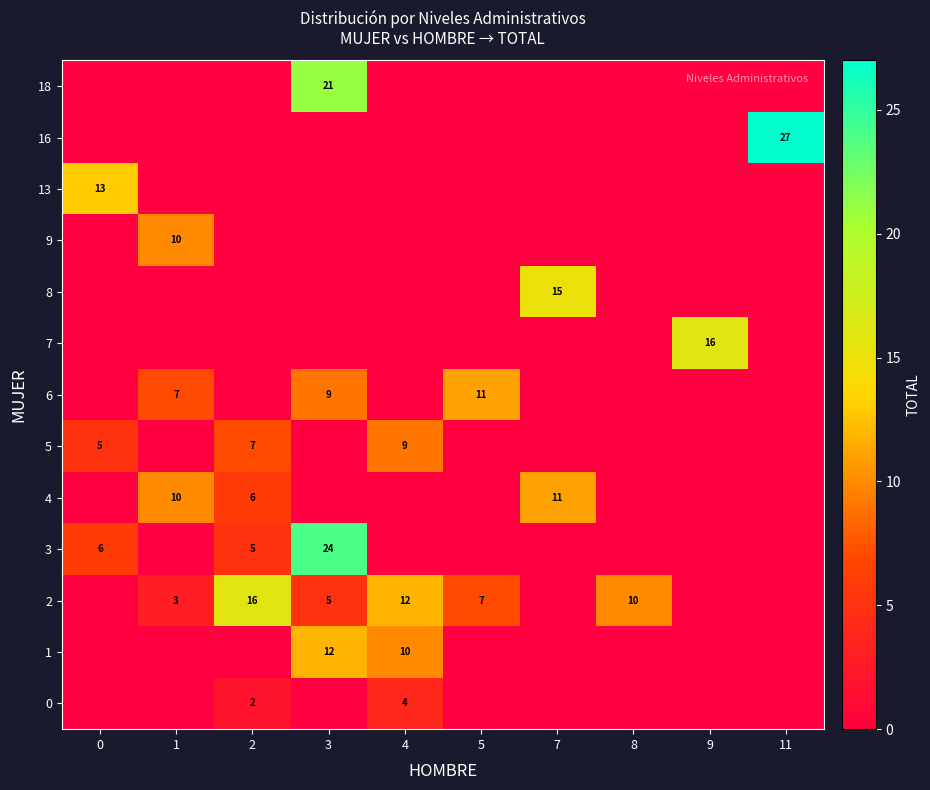

True or false: row_10 has a value of 0 at 3.

True